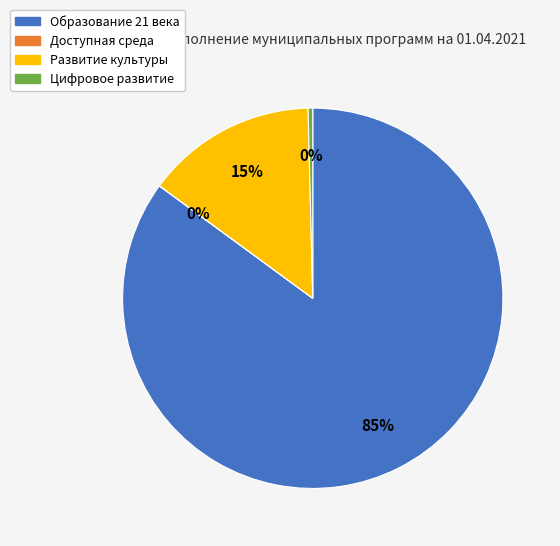

Is there any slice that represents more than half of the pie?

Yes